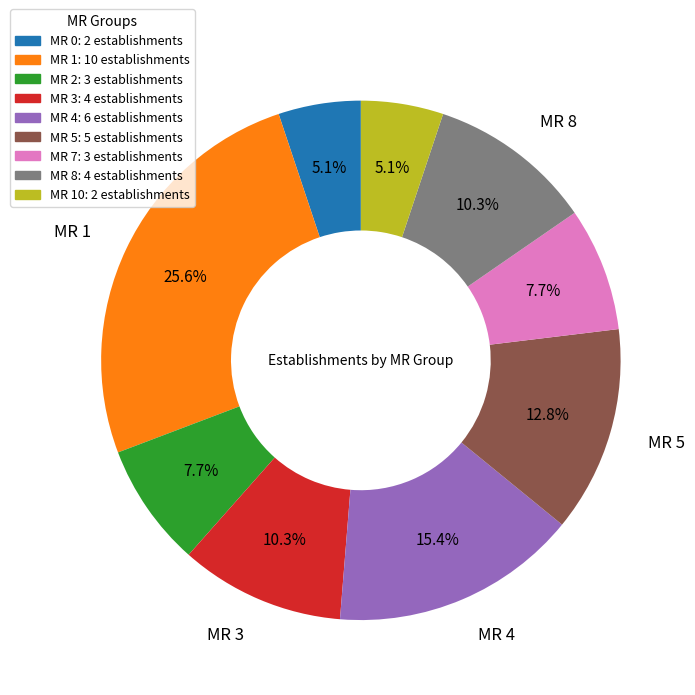

Is there any slice that represents more than half of the pie?

No